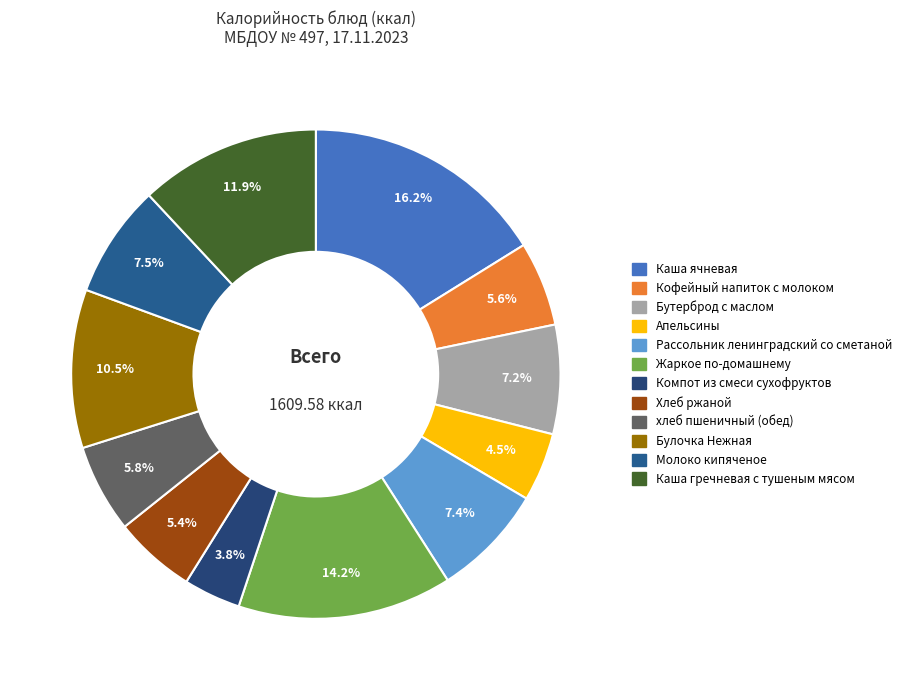

To the nearest percent, what percentage of the pie is Хлеб ржаной?

5%